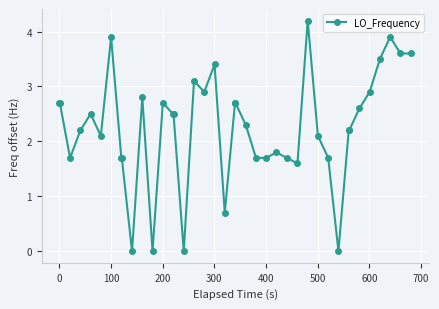

What is the sum of all values?

90.5